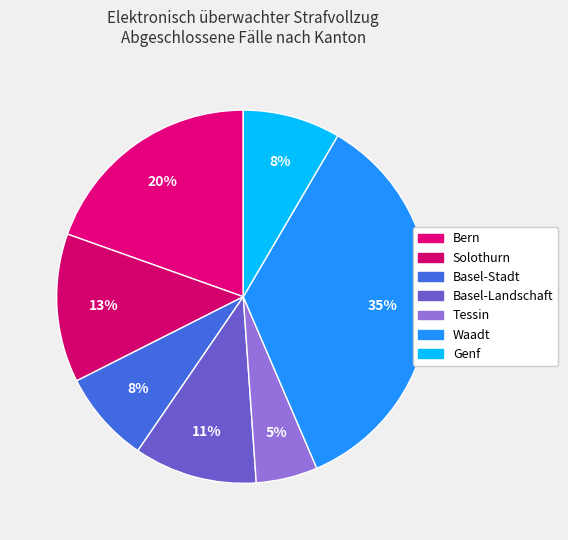

How many segments does this pie chart have?

7